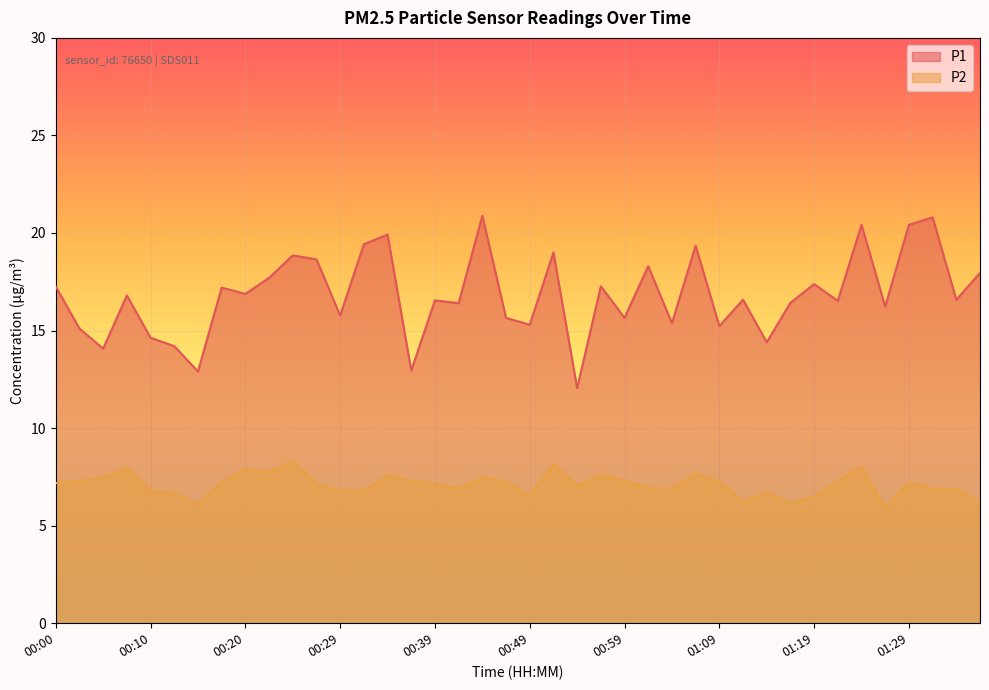

What is the highest value of the P2 series?

8.3